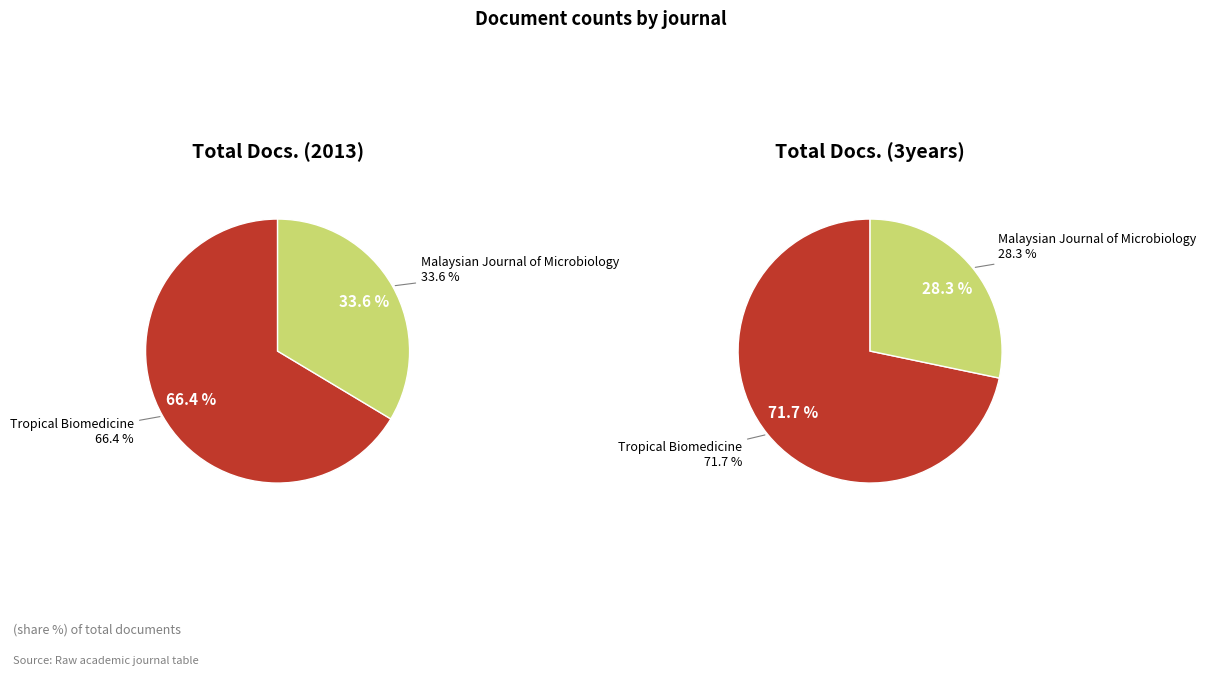

Which series changed the most between Tropical Biomedicine and Malaysian Journal of Microbiology?

Total Docs. (3years)